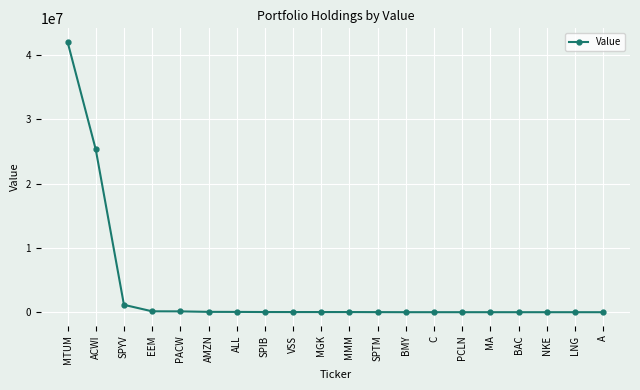

What is the label of the 5th point from the right?

MA